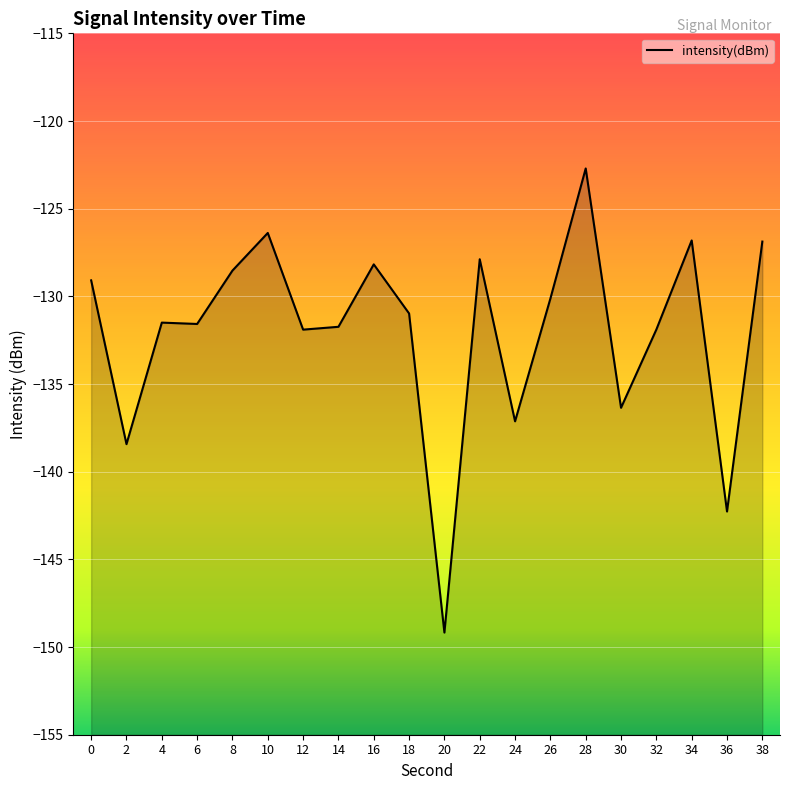

Read the value at 8.

-128.5